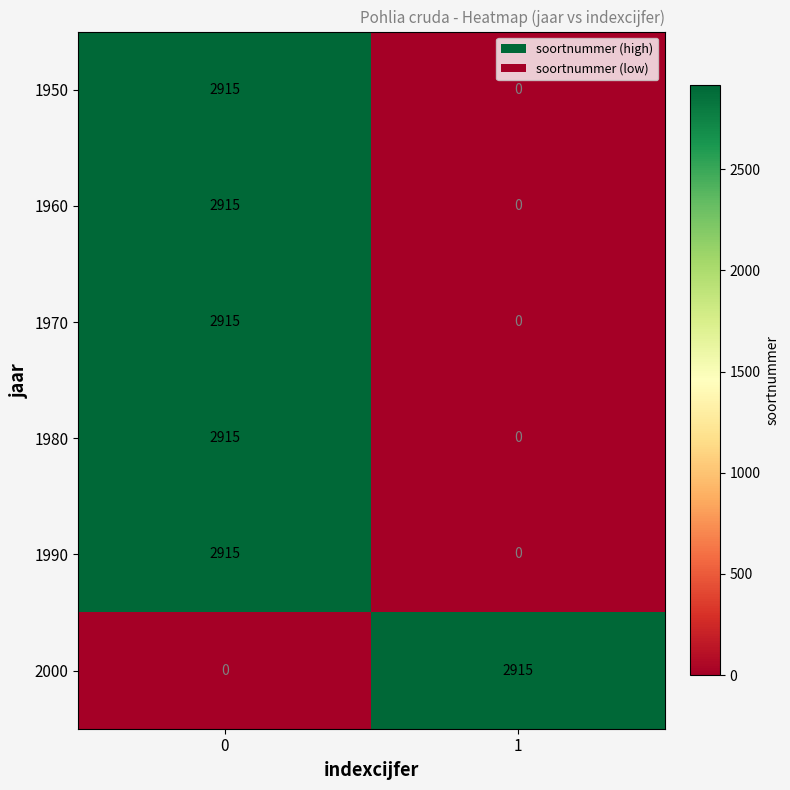

How many distinct data groups are displayed?

6